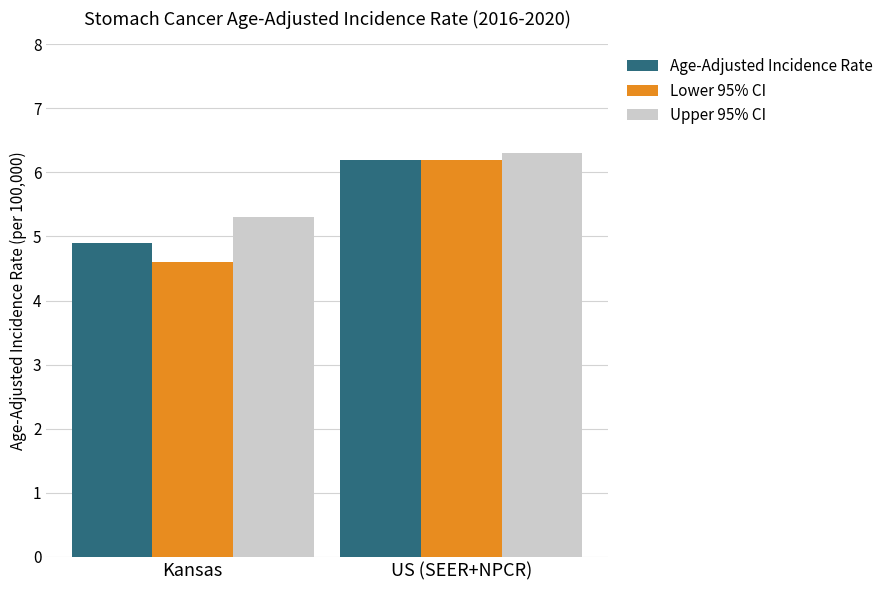

At which label does Lower 95% CI first exceed 6?

US (SEER+NPCR)